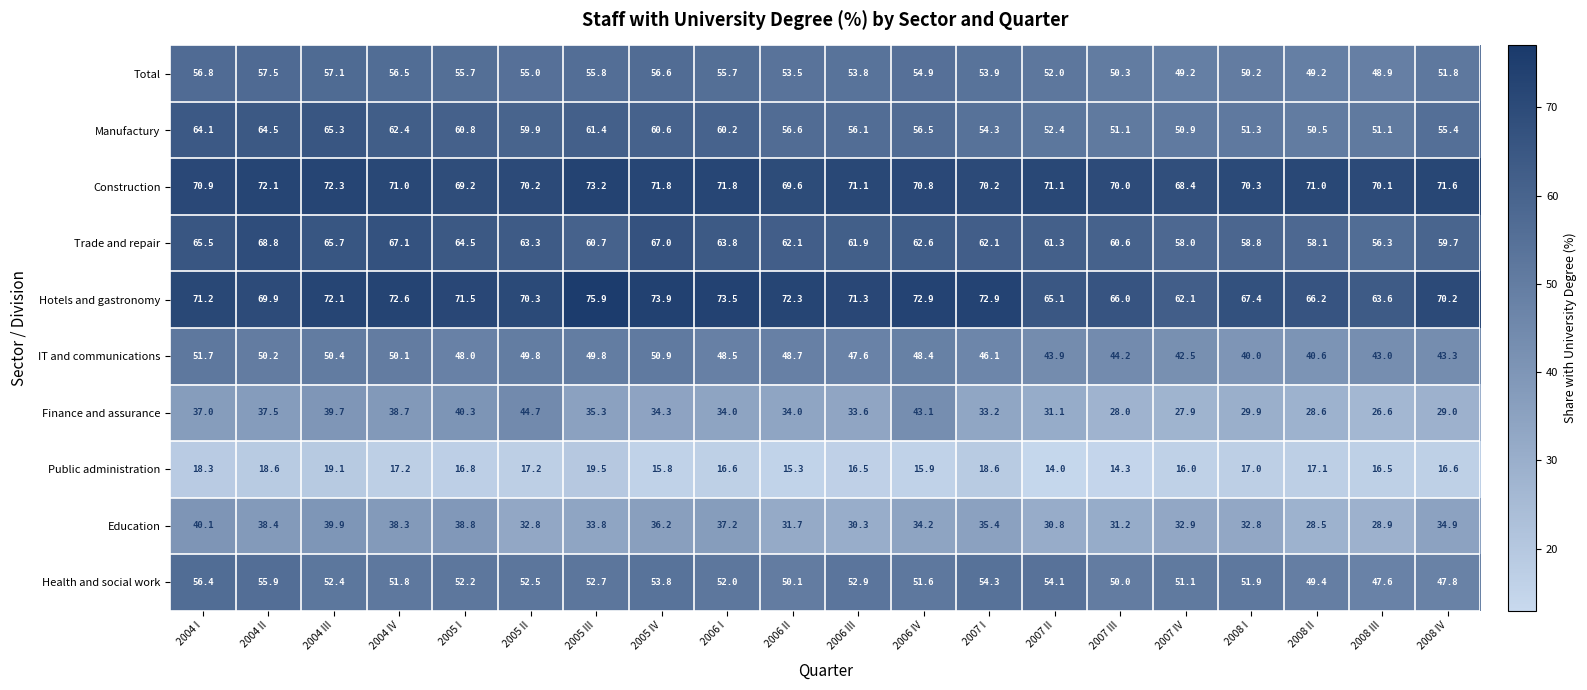

Which category has the lowest value across all series?

2007 II